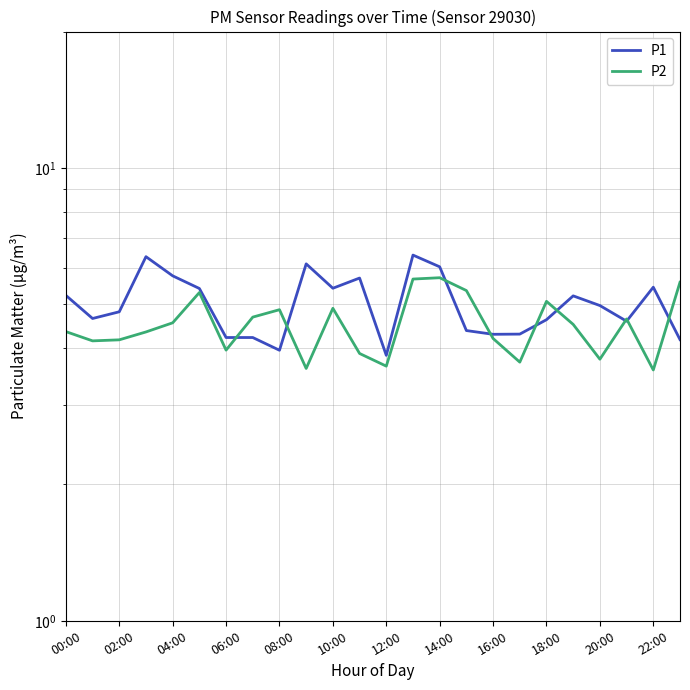

At which label is P1 closest to 5?

20:00